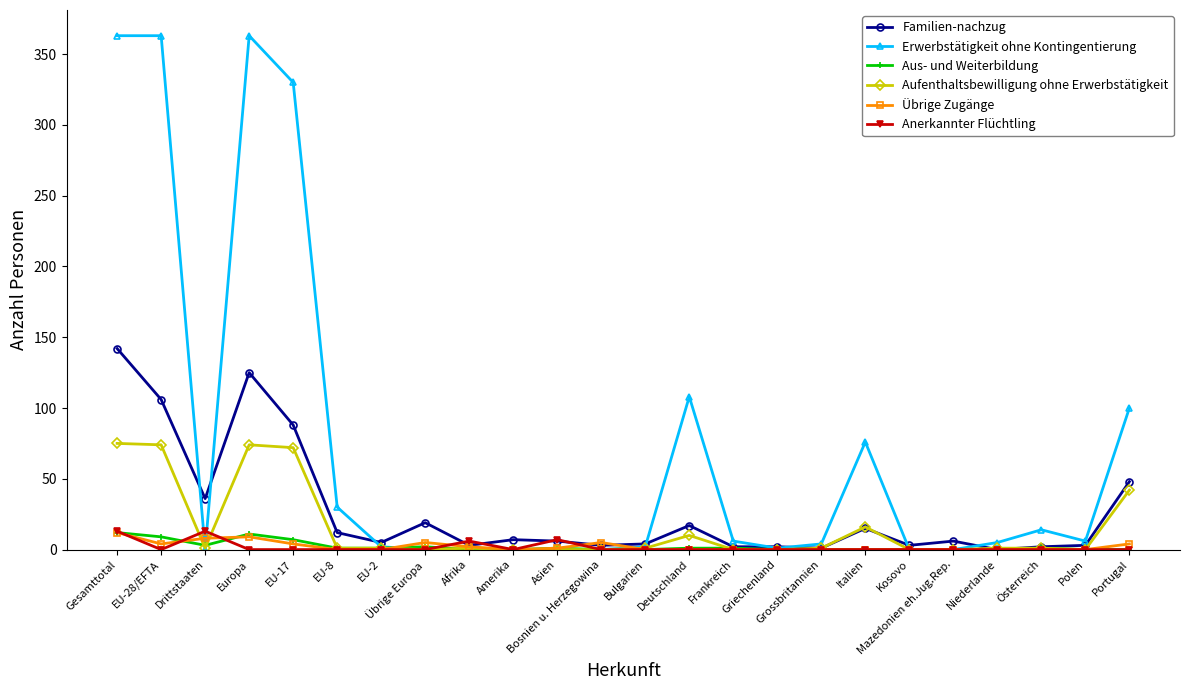

Does the chart display data point markers on the line(s)?

Yes